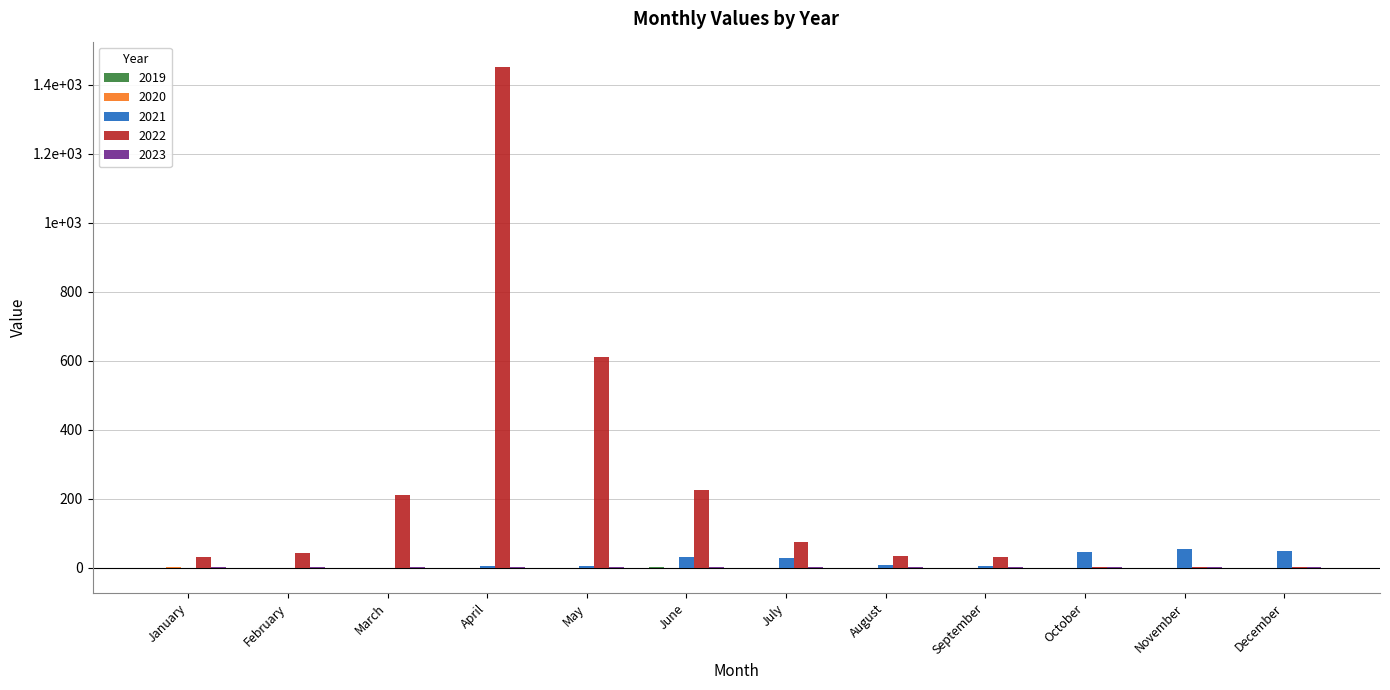

Are the bars horizontal?

No